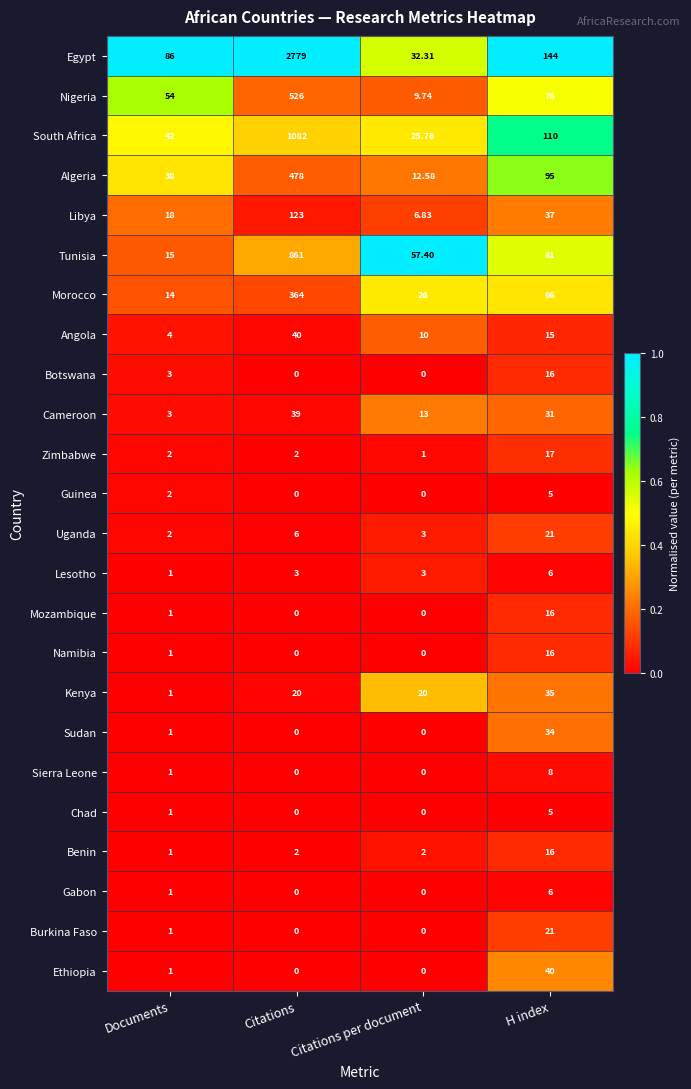

Which series has the largest range (max minus min)?

Egypt